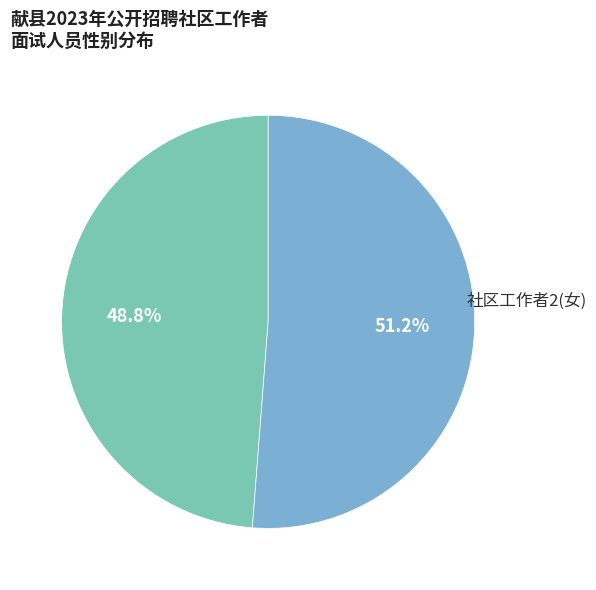

What is the largest slice in the pie chart?

社区工作者2(女)